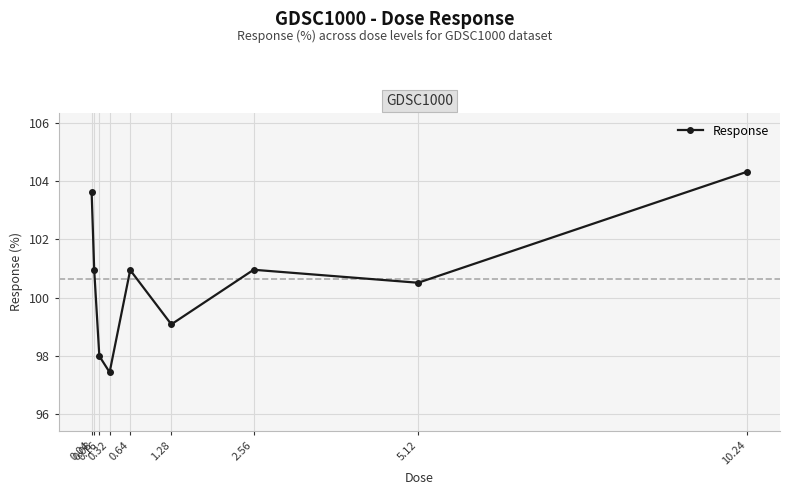

What is the difference between the maximum and minimum values?

6.9